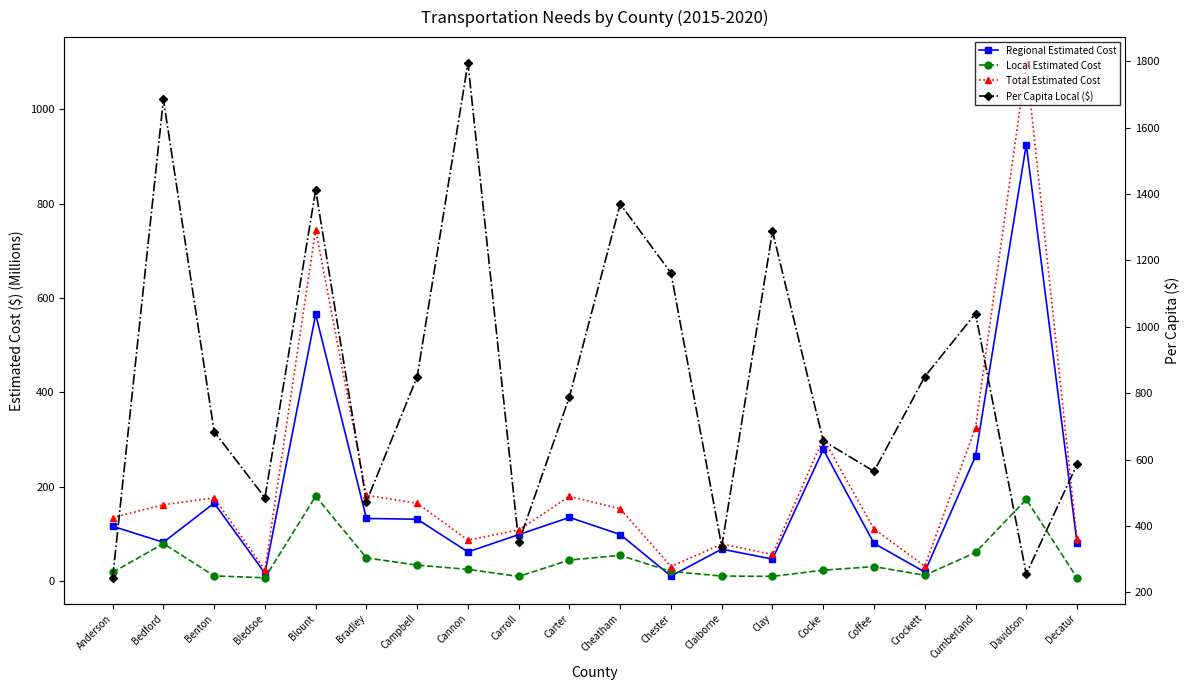

Which series has the largest range (max minus min)?

Per Capita Local ($)